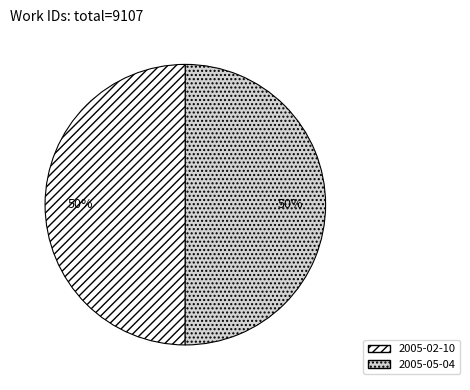

Is it true that 2005-05-04 is 50% of the pie?

True